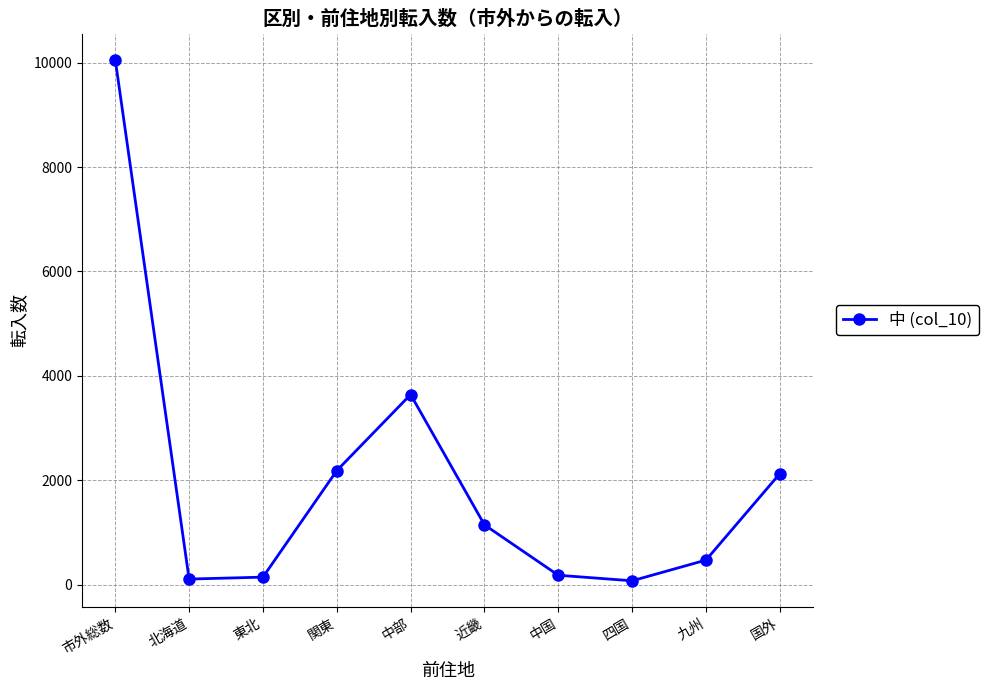

How many interior local peaks (higher than both neighbors) does the data have?

1